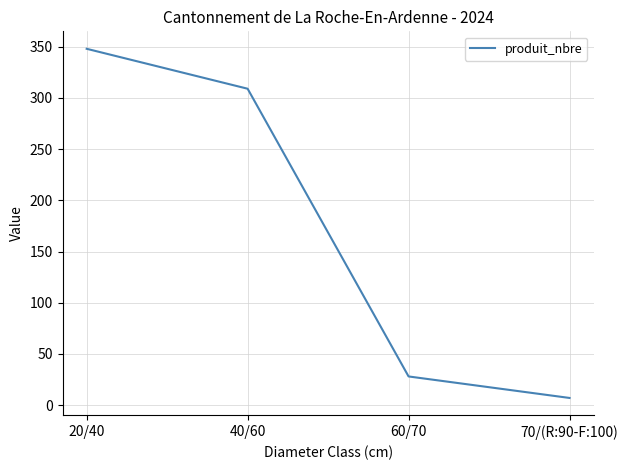

Rank the categories by value from lowest to highest.

70/(R:90-F:100), 60/70, 40/60, 20/40